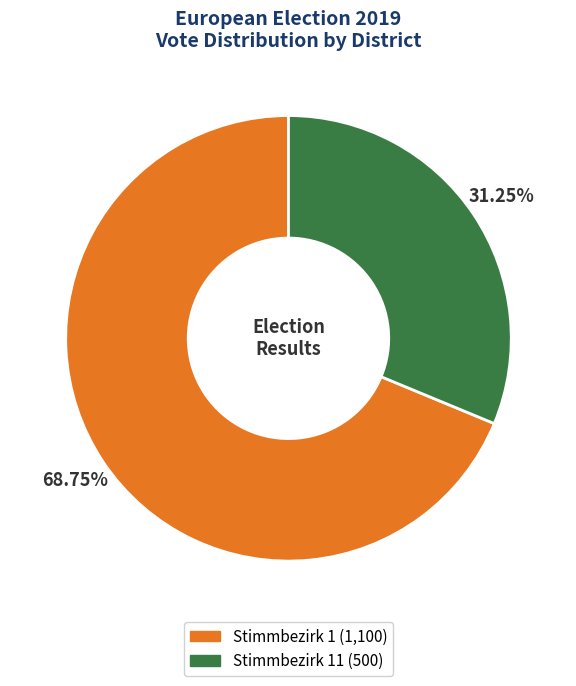

Is there a majority slice in this chart?

Yes